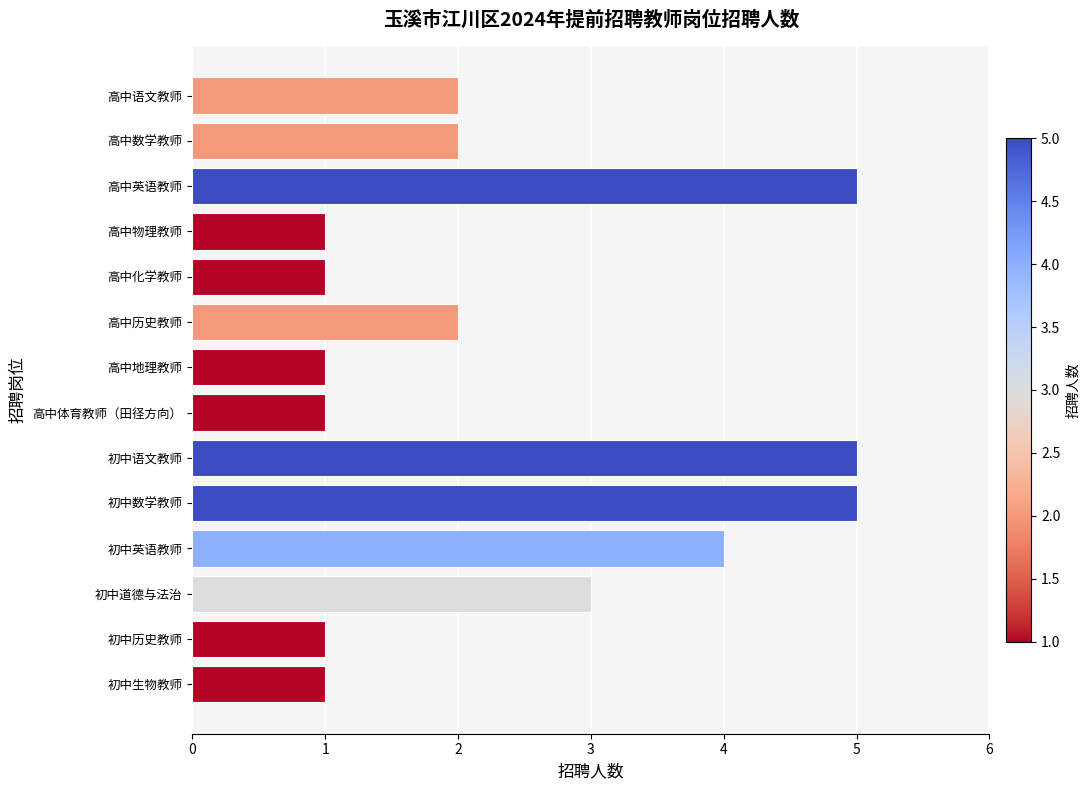

Read the value at 初中语文教师.

5